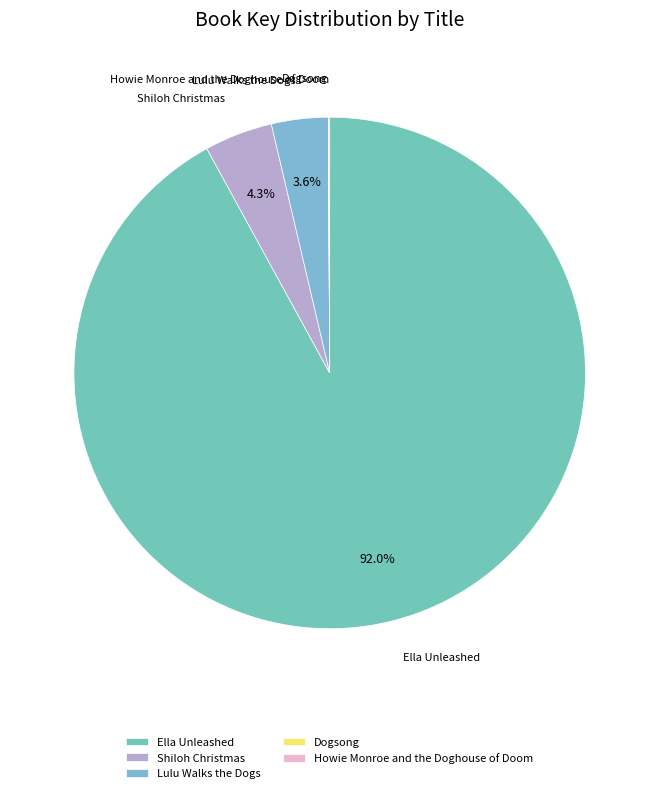

Combined, what portion of the pie is Shiloh Christmas and Ella Unleashed?

96.3%